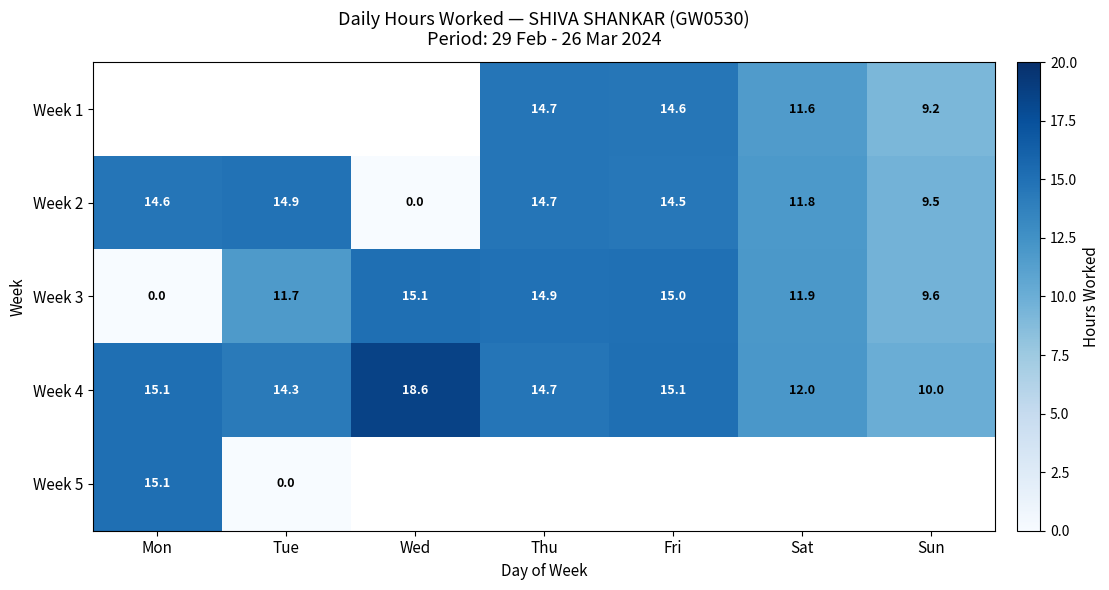

At which label does Week 3 first exceed 11?

Tue